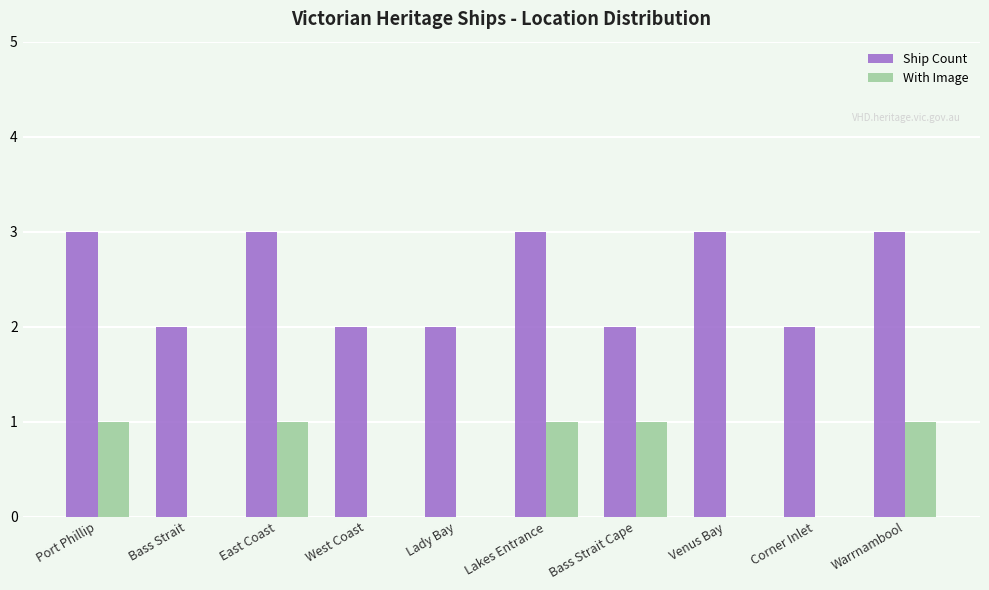

Which series has the largest total across all categories?

Ship Count